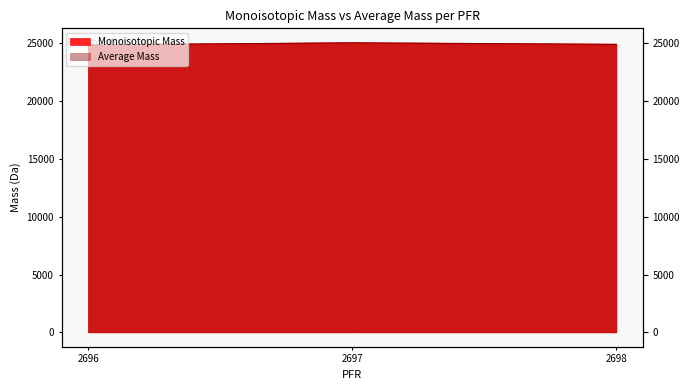

How many data points does each series have?

3